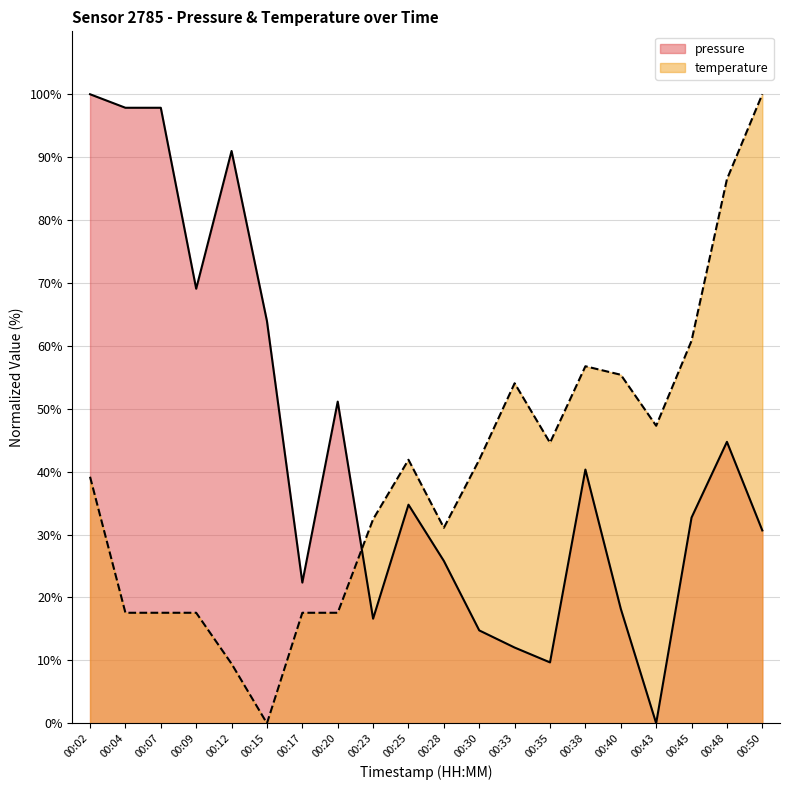

What is the value of the temperature point at the 18th from the left?

60.8